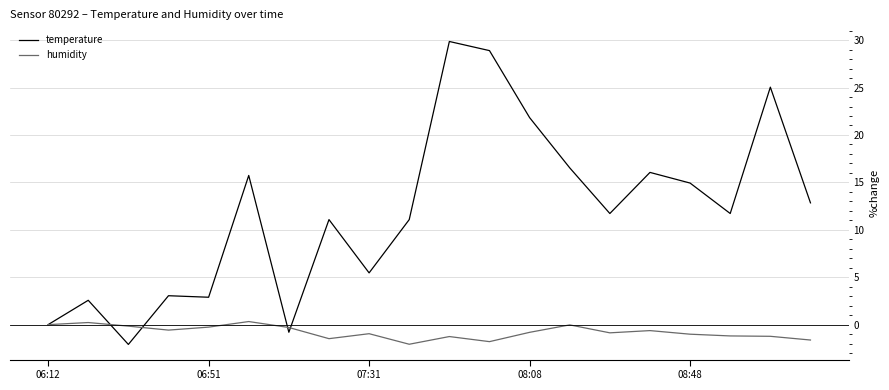

What is the minimum value for humidity?

-2.1